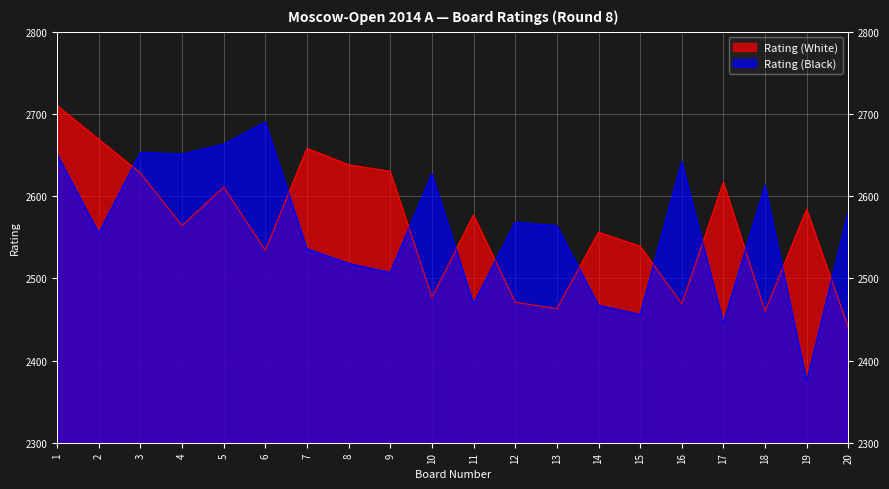

The value of Rating (White) at 15 is 2539. True or false?

True